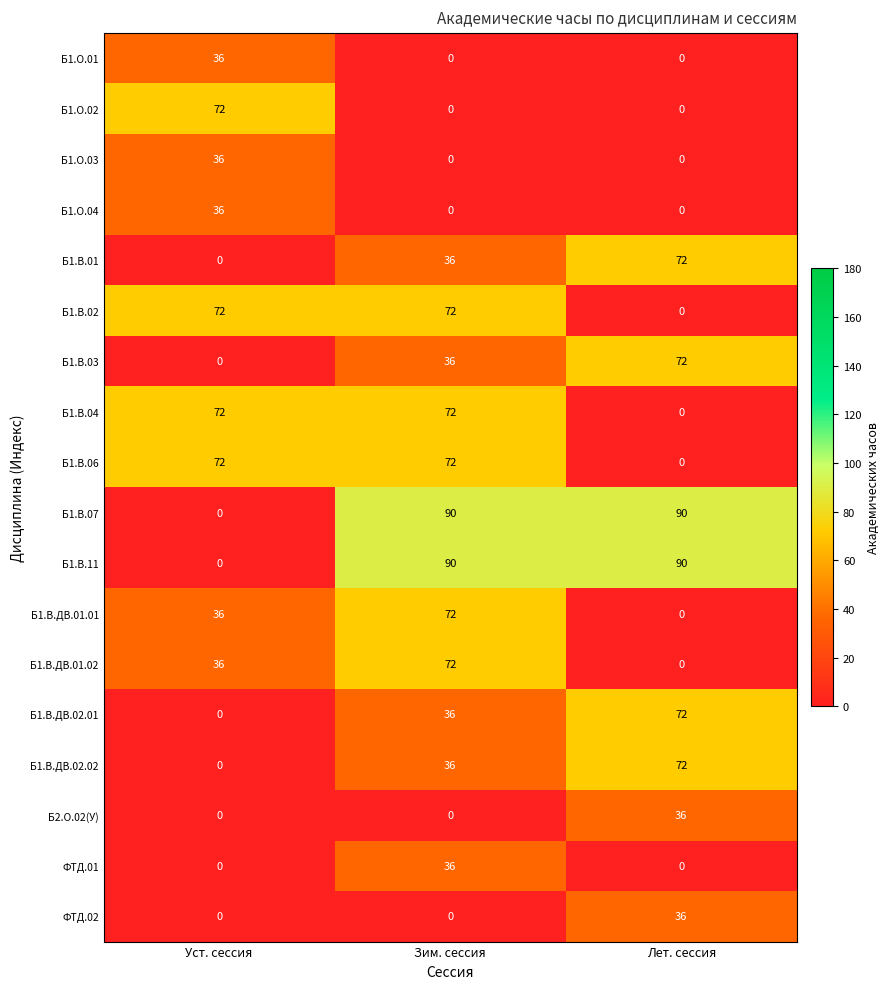

What is the total value across all series at Лет. сессия?

540